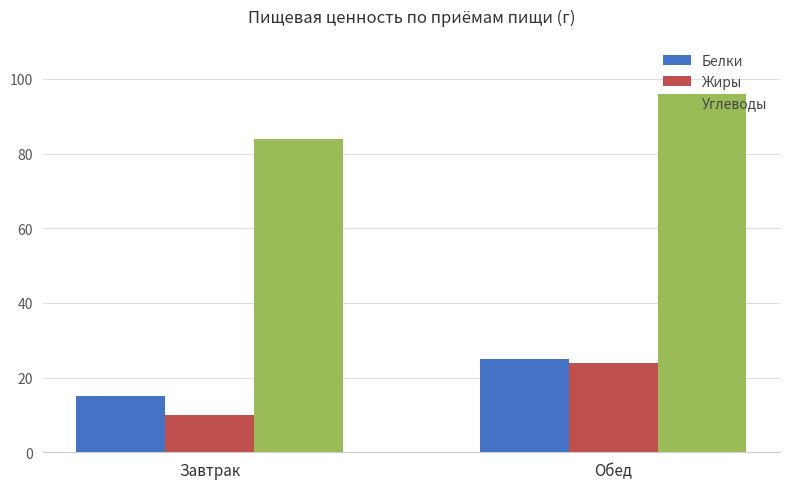

Reading left to right, extract all data points from this chart.

Белки: 15	25
Жиры: 10	24
Углеводы: 84	96